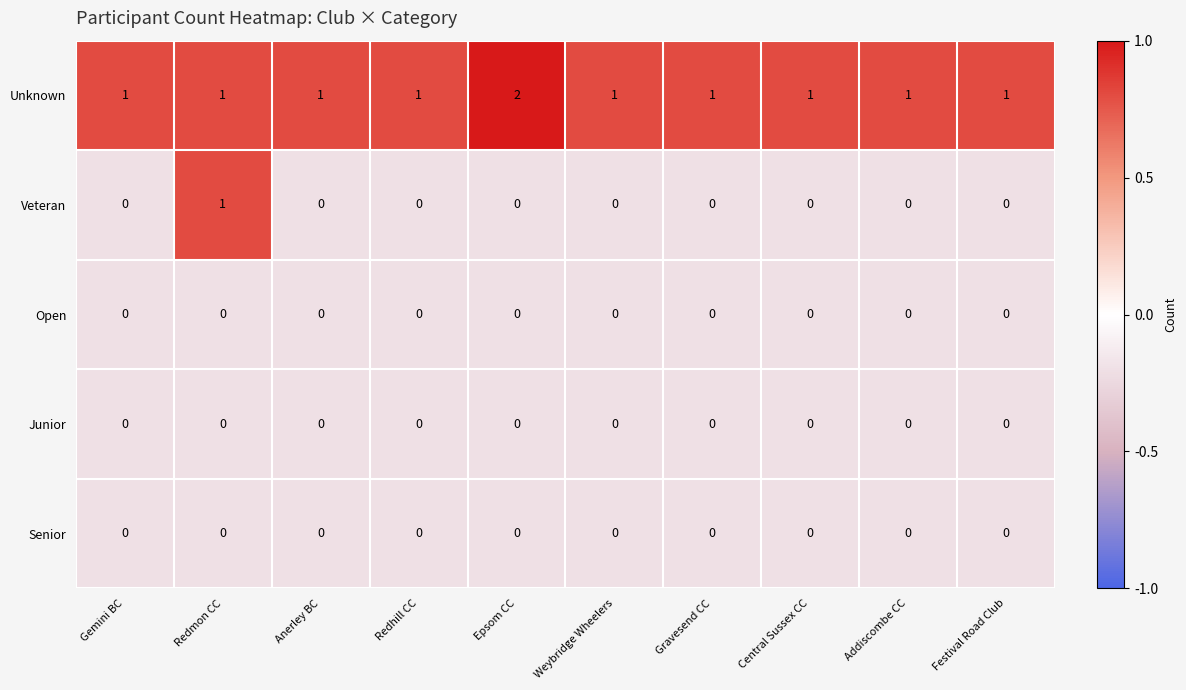

The value of Open at Gravesend CC is 0. True or false?

True